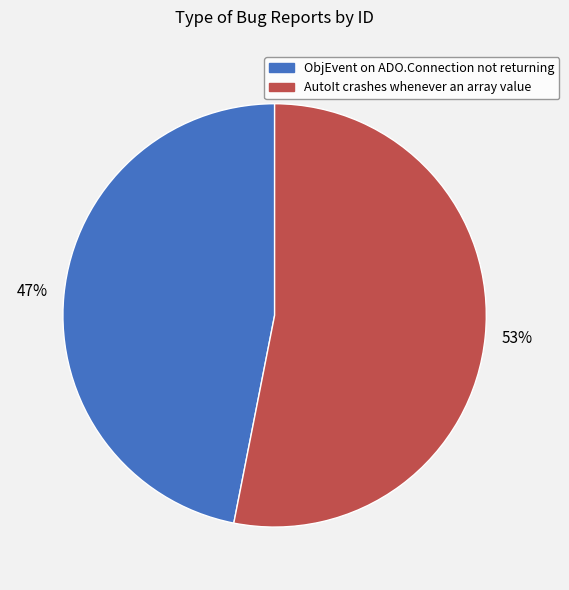

Is AutoIt crashes whenever an array value the majority of the pie?

Yes